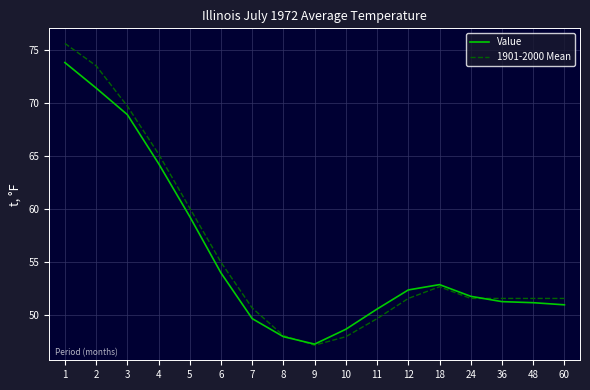

The value of 1901-2000 Mean at 9 is 83.8. True or false?

False